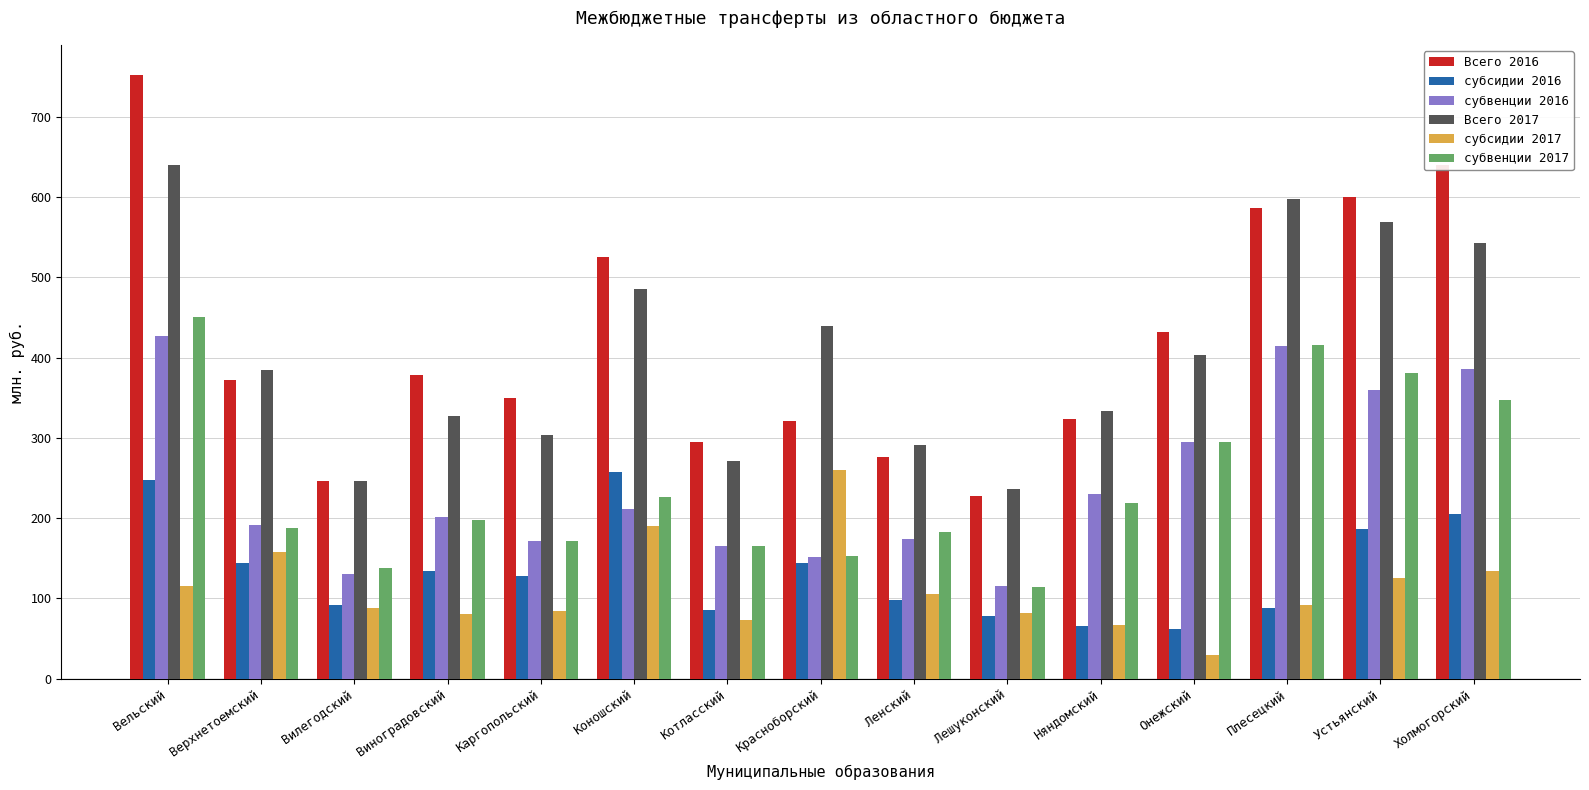

Which series has the widest spread of values?

Всего 2016